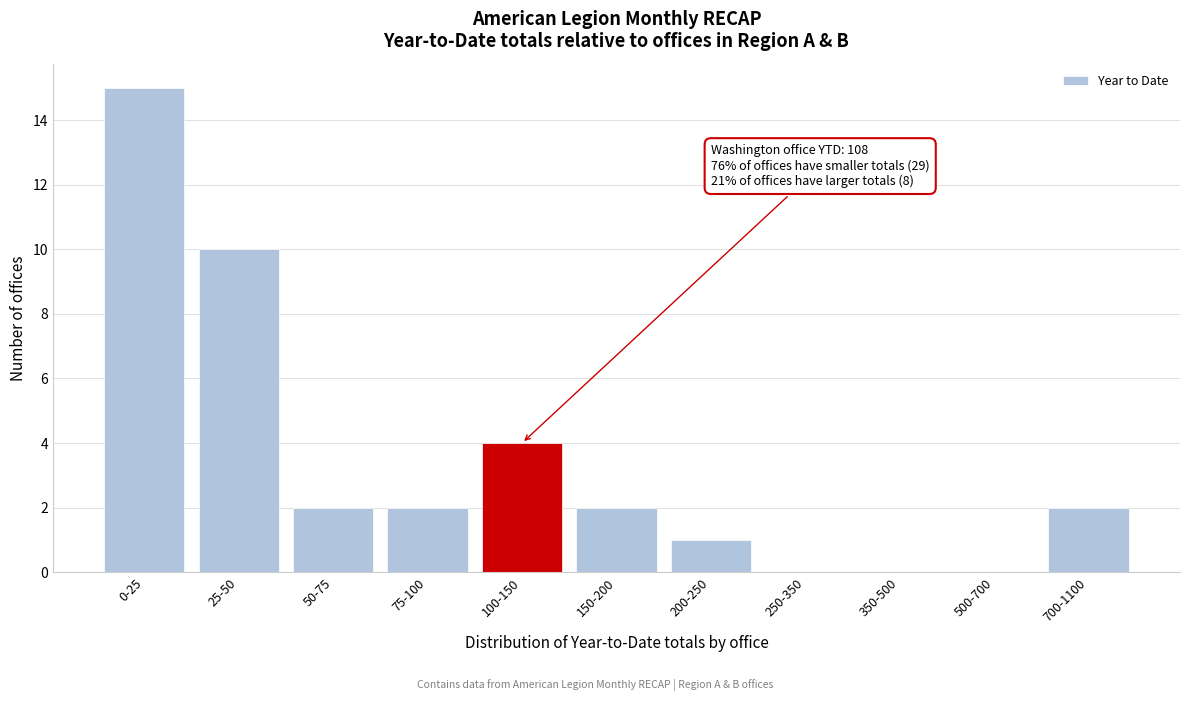

Reading left to right, extract all data points from this chart.

0-25=15	25-50=10	50-75=2	75-100=2	100-150=4	150-200=2	200-250=1	250-350=0	350-500=0	500-700=0	700-1100=2